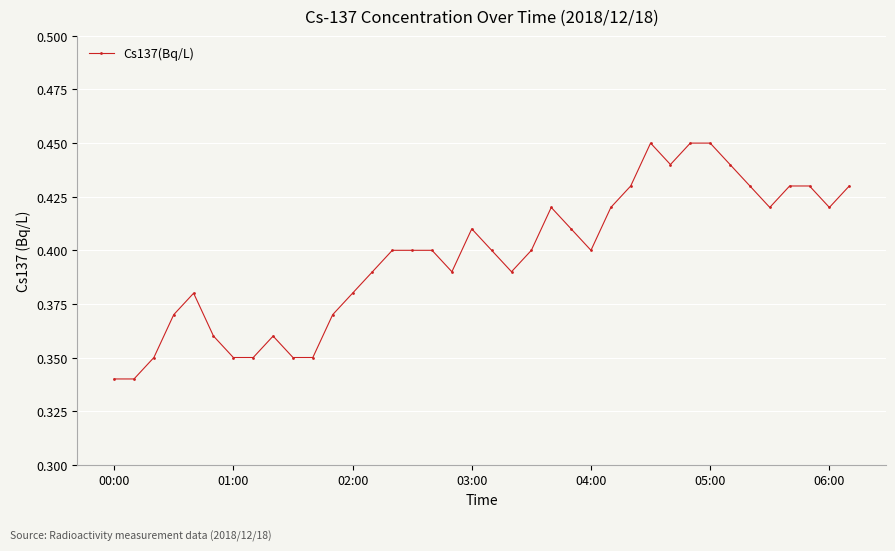

Count the values in the range 0 to 1.

38